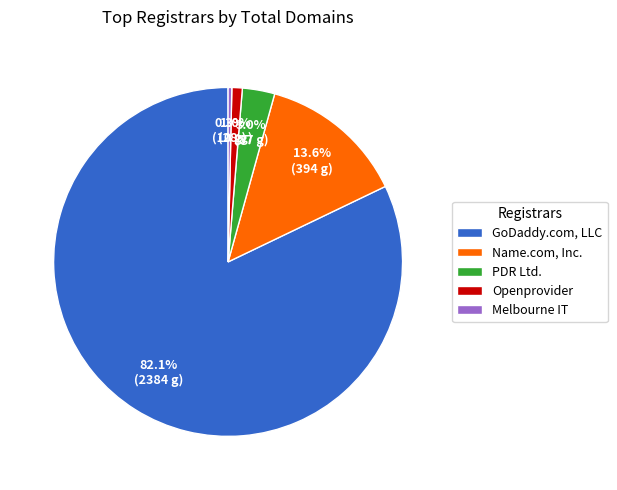

Rank the categories by value from highest to lowest.

GoDaddy.com, LLC, Name.com, Inc., PDR Ltd., Openprovider, Melbourne IT